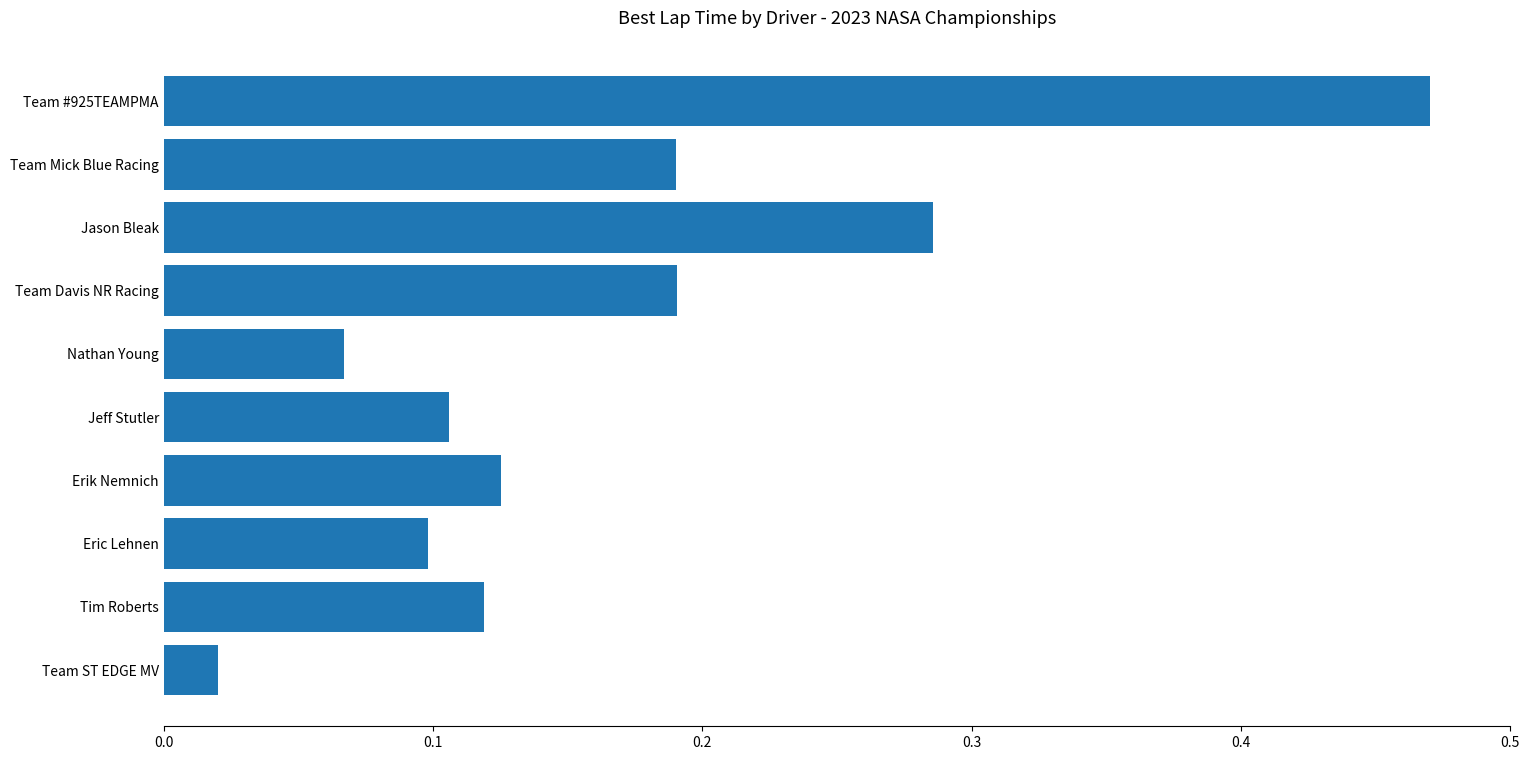

The chart shows a value of 0.1 at Tim Roberts. True or false?

True